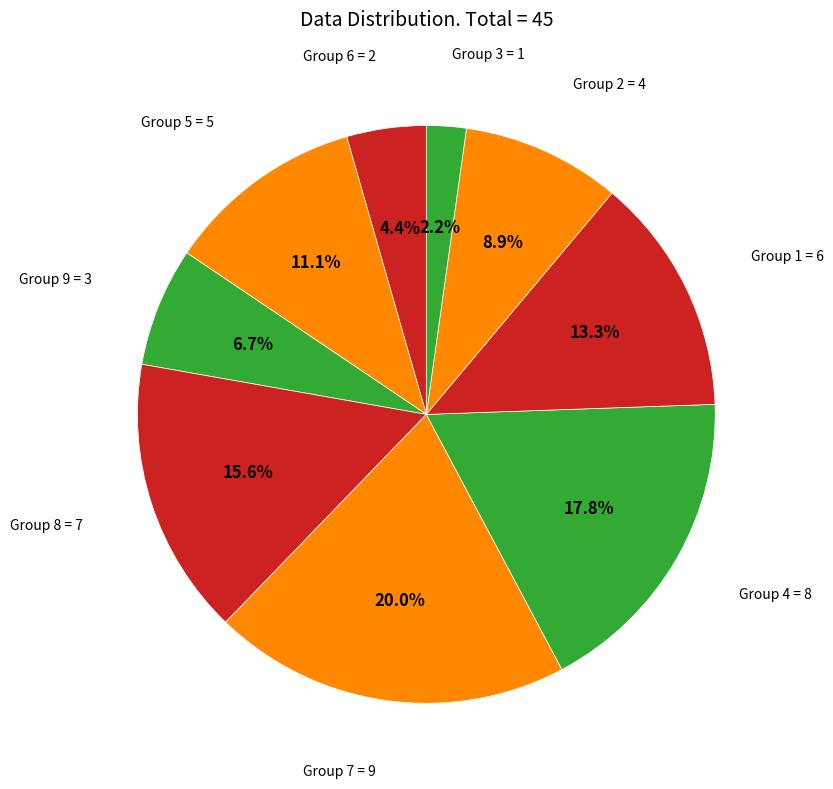

How many segments does this pie chart have?

9